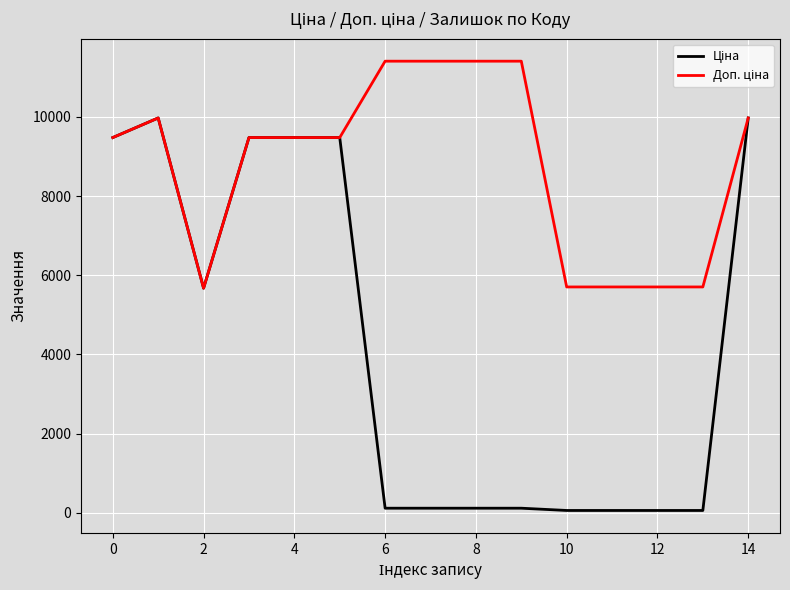

True or false: Ціна and Доп. ціна cross at least once.

False